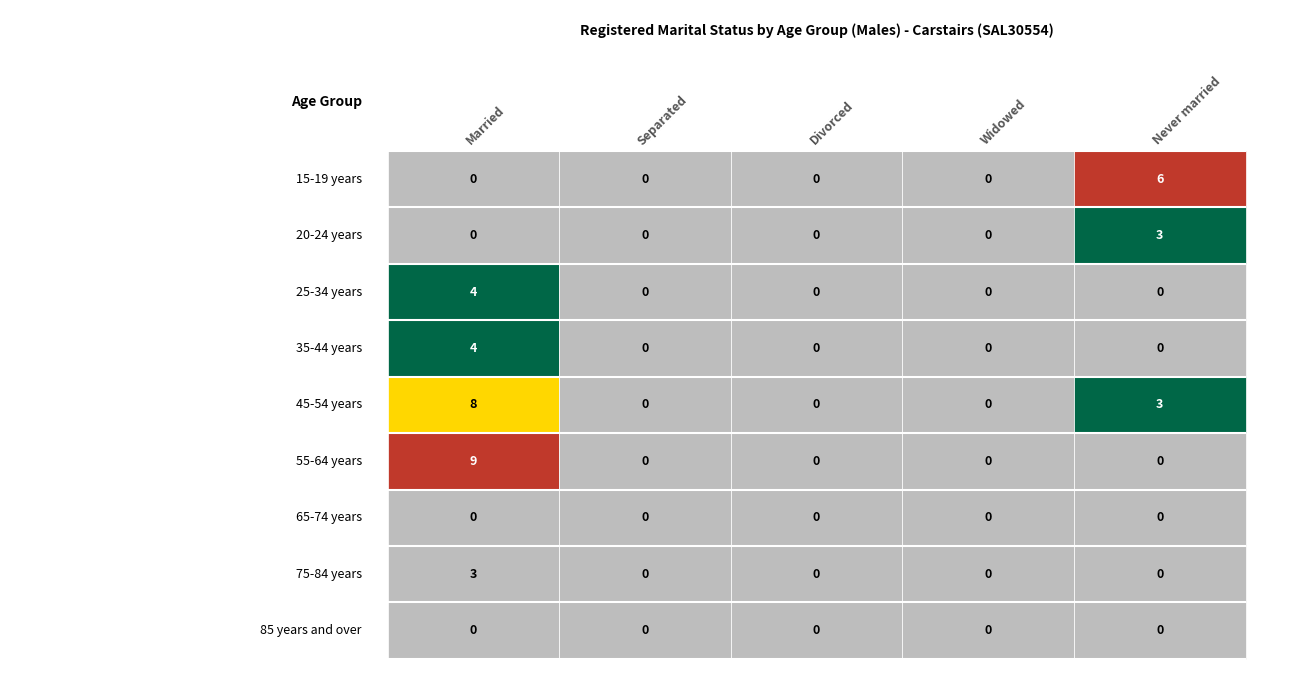

Reading left to right, list all the values displayed in this chart.

Married: 15-19 years=0	20-24 years=0	25-34 years=4	35-44 years=4	45-54 years=8	55-64 years=9	65-74 years=0	75-84 years=3	85 years and over=0
Separated: 15-19 years=0	20-24 years=0	25-34 years=0	35-44 years=0	45-54 years=0	55-64 years=0	65-74 years=0	75-84 years=0	85 years and over=0
Divorced: 15-19 years=0	20-24 years=0	25-34 years=0	35-44 years=0	45-54 years=0	55-64 years=0	65-74 years=0	75-84 years=0	85 years and over=0
Widowed: 15-19 years=0	20-24 years=0	25-34 years=0	35-44 years=0	45-54 years=0	55-64 years=0	65-74 years=0	75-84 years=0	85 years and over=0
Never married: 15-19 years=6	20-24 years=3	25-34 years=0	35-44 years=0	45-54 years=3	55-64 years=0	65-74 years=0	75-84 years=0	85 years and over=0